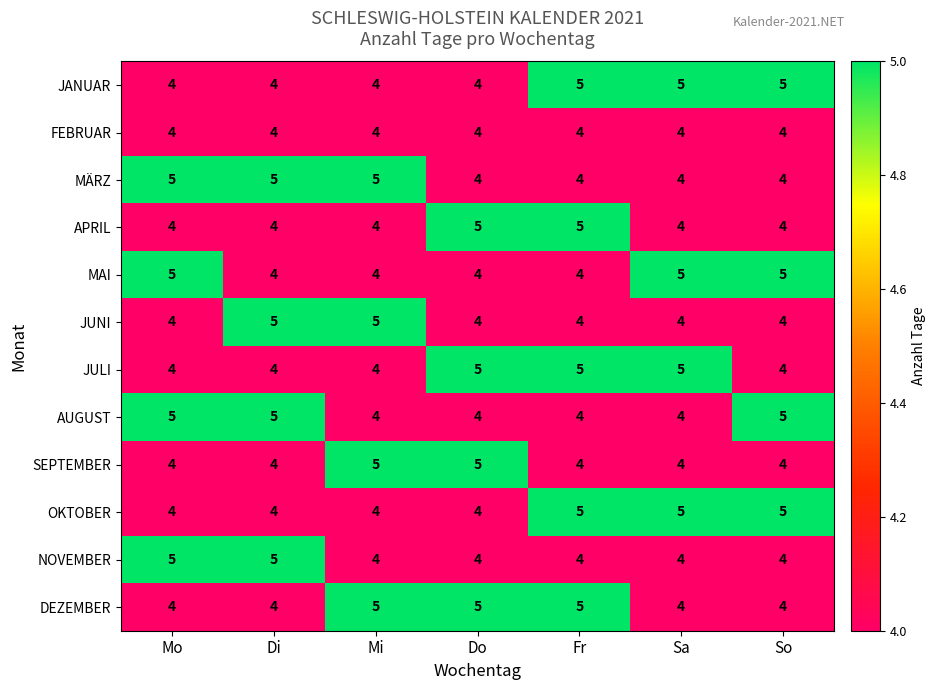

At how many categories does at least one series exceed 4?

7